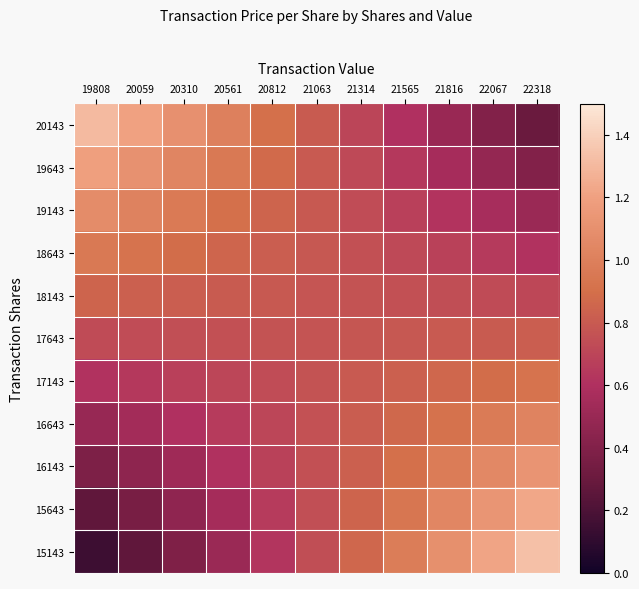

Reading left to right, what are all the values shown in this chart?

20143: 19808=1.3	20059=1.2	20310=1.1	20561=1.0	20812=0.9	21063=0.8	21314=0.7	21565=0.6	21816=0.5	22067=0.4	22318=0.3
19643: 19808=1.2	20059=1.1	20310=1.0	20561=1.0	20812=0.9	21063=0.8	21314=0.7	21565=0.6	21816=0.6	22067=0.5	22318=0.4
19143: 19808=1.1	20059=1.0	20310=1.0	20561=0.9	20812=0.8	21063=0.8	21314=0.7	21565=0.7	21816=0.6	22067=0.6	22318=0.5
18643: 19808=1.0	20059=0.9	20310=0.9	20561=0.9	20812=0.8	21063=0.8	21314=0.8	21565=0.7	21816=0.7	22067=0.6	22318=0.6
18143: 19808=0.8	20059=0.8	20310=0.8	20561=0.8	20812=0.8	21063=0.8	21314=0.8	21565=0.8	21816=0.7	22067=0.7	22318=0.7
17643: 19808=0.7	20059=0.7	20310=0.7	20561=0.8	20812=0.8	21063=0.8	21314=0.8	21565=0.8	21816=0.8	22067=0.8	22318=0.8
17143: 19808=0.6	20059=0.6	20310=0.7	20561=0.7	20812=0.7	21063=0.8	21314=0.8	21565=0.8	21816=0.9	22067=0.9	22318=0.9
16643: 19808=0.5	20059=0.5	20310=0.6	20561=0.7	20812=0.7	21063=0.8	21314=0.8	21565=0.9	21816=0.9	22067=1.0	22318=1.0
16143: 19808=0.4	20059=0.5	20310=0.5	20561=0.6	20812=0.7	21063=0.8	21314=0.8	21565=0.9	21816=1.0	22067=1.1	22318=1.1
15643: 19808=0.3	20059=0.4	20310=0.5	20561=0.6	20812=0.7	21063=0.7	21314=0.8	21565=0.9	21816=1.0	22067=1.1	22318=1.2
15143: 19808=0.1	20059=0.3	20310=0.4	20561=0.5	20812=0.6	21063=0.7	21314=0.9	21565=1.0	21816=1.1	22067=1.2	22318=1.3